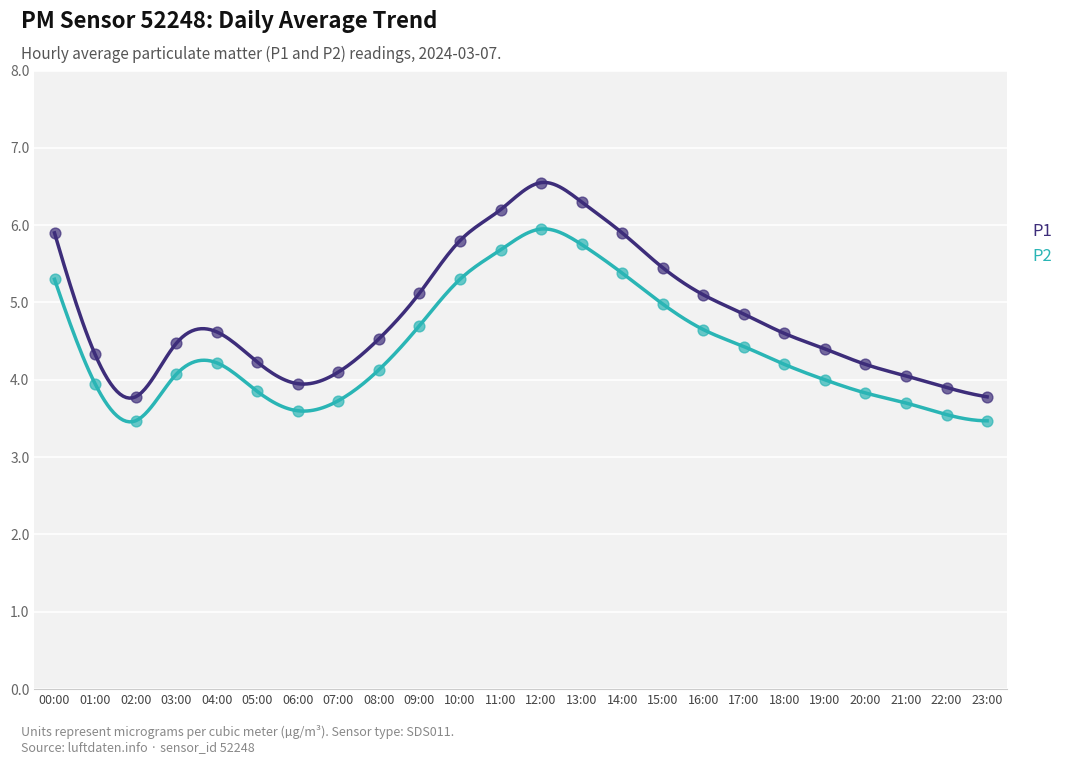

Which series has the largest total across all categories?

P1